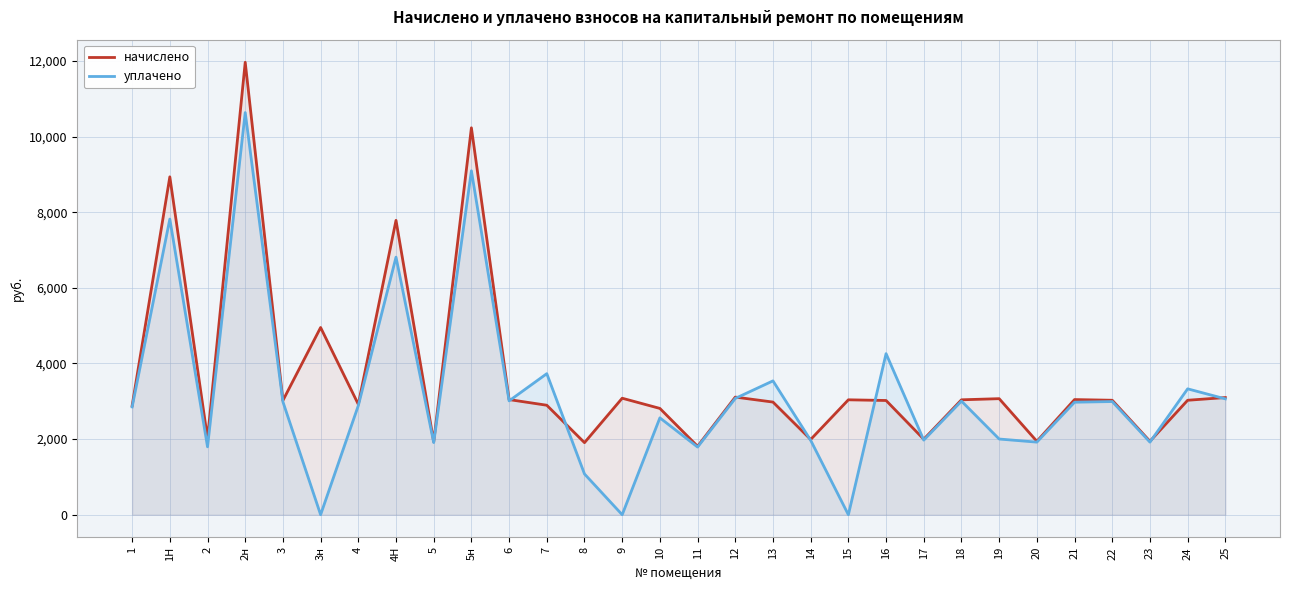

At which category is the sum across all series the highest?

2н